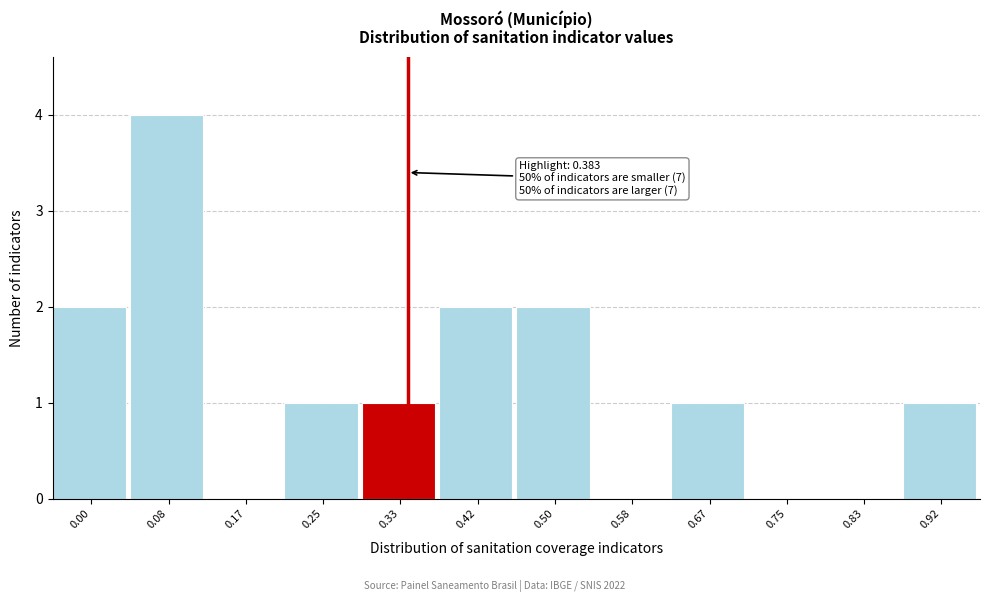

Reading left to right, transcribe all the data shown in this chart.

0.00=2	0.08=4	0.17=0	0.25=1	0.33=1	0.42=2	0.50=2	0.58=0	0.67=1	0.75=0	0.83=0	0.92=1